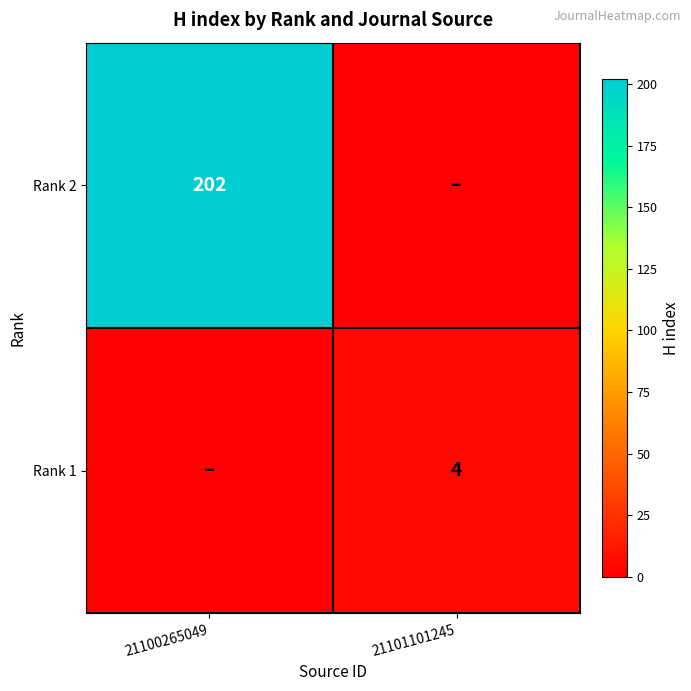

Which has a higher value, 21100265049 or 21101101245?

21100265049